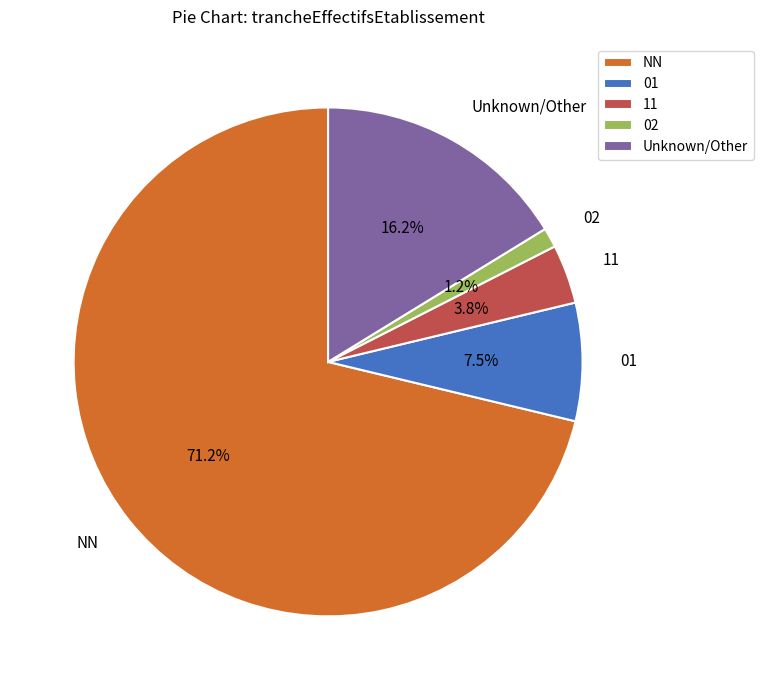

Do 11 and 01 together represent more than half of the pie?

No